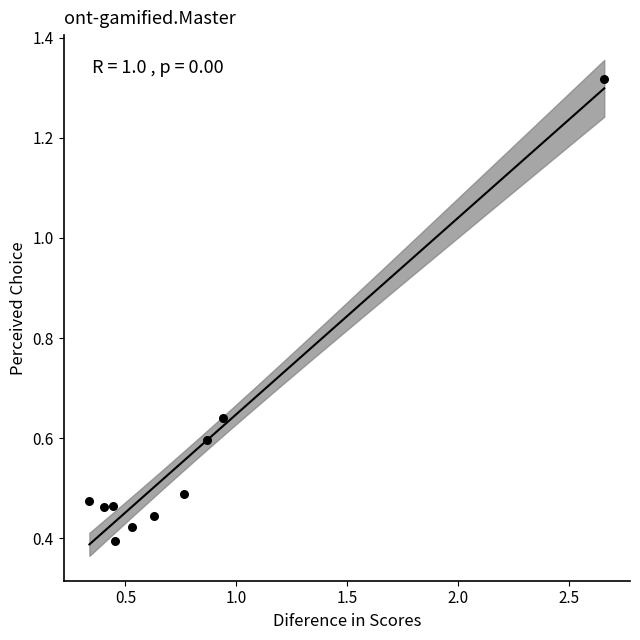

What is the range of Y values (max minus min)?

0.9